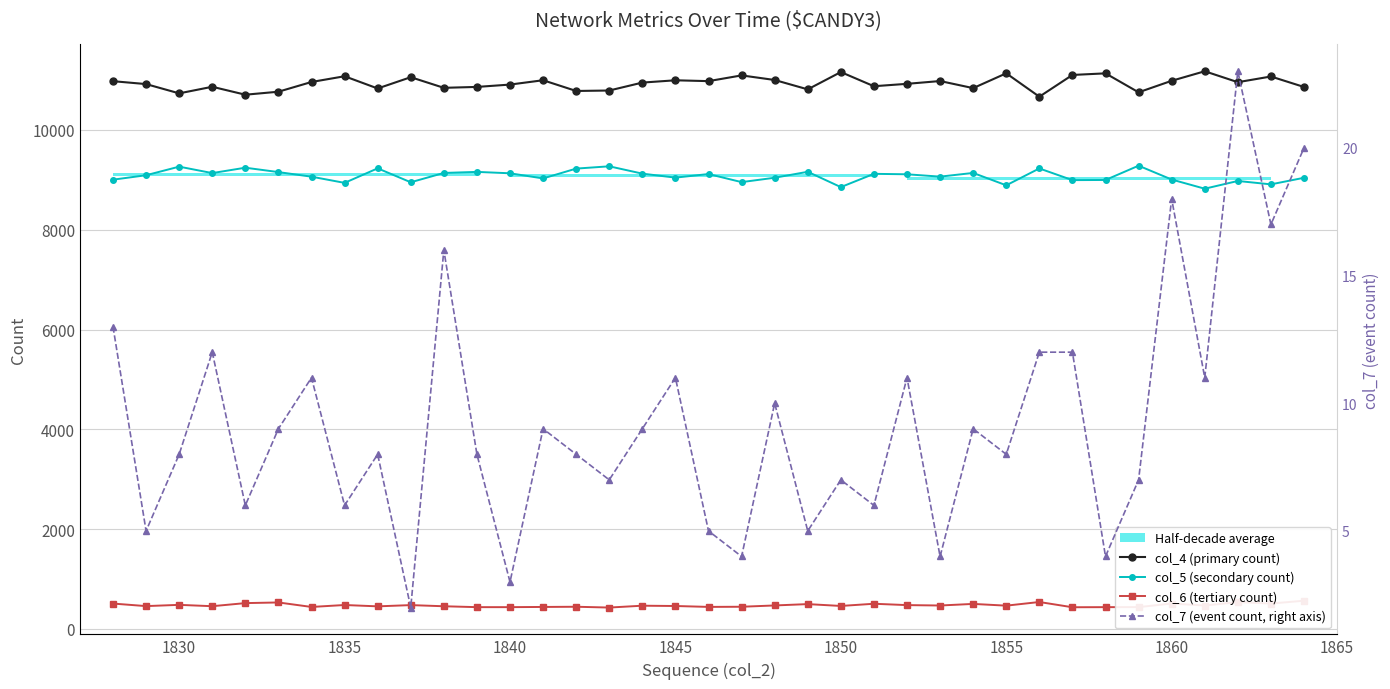

What is the difference between the maximum and minimum values in the col_6 (tertiary count) series?

137